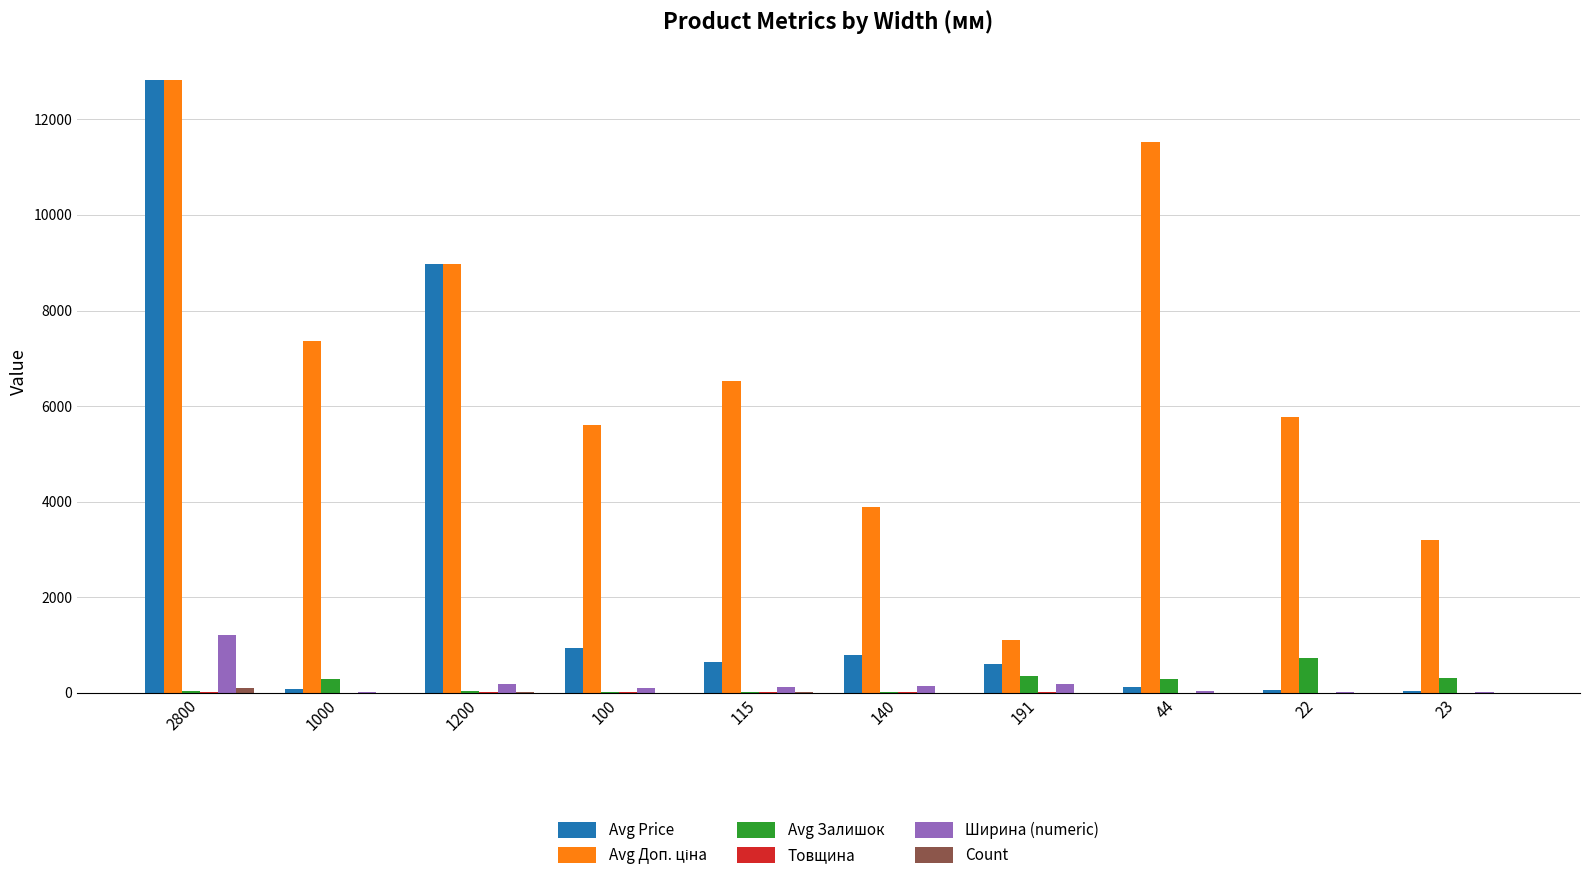

At which category is the sum across all series the highest?

2800